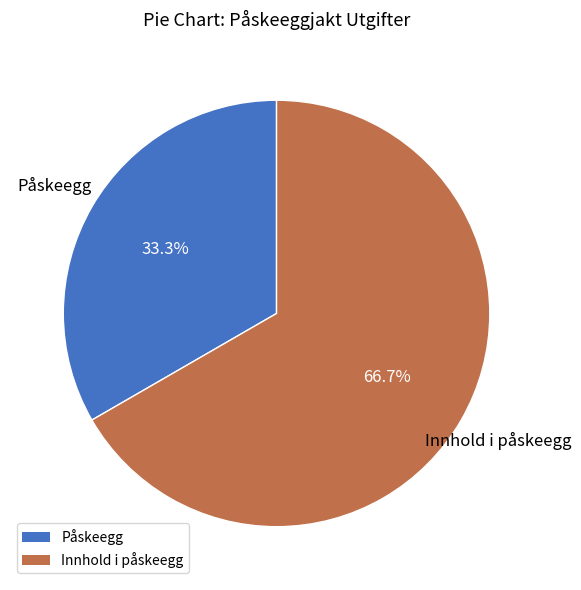

How many slices are in this pie chart?

2